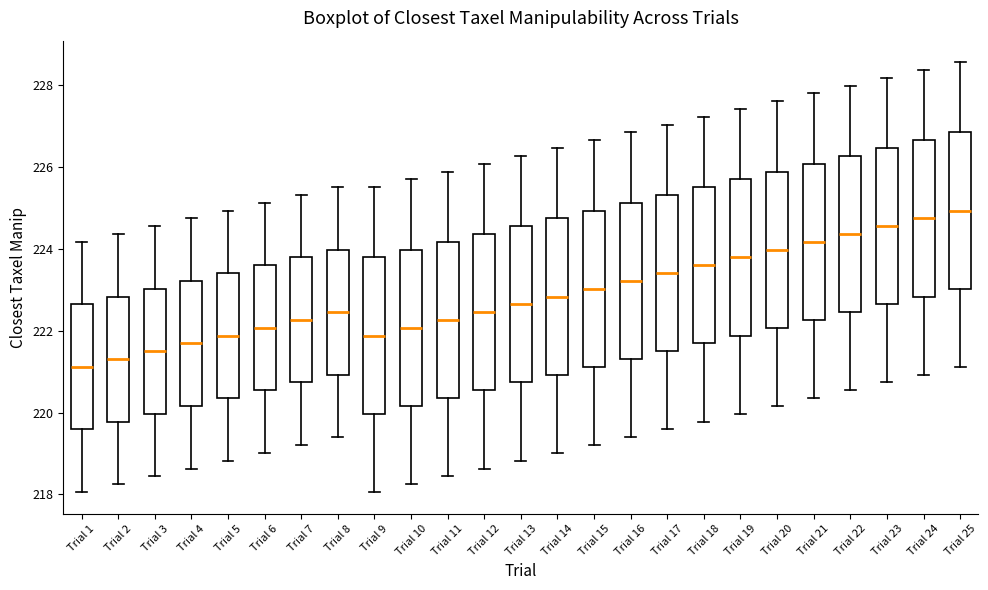

Where is the upper edge of the box for Trial 15 on the y-axis? The values are not printed on the chart, so give them approximately, as read against the axis.

225.0